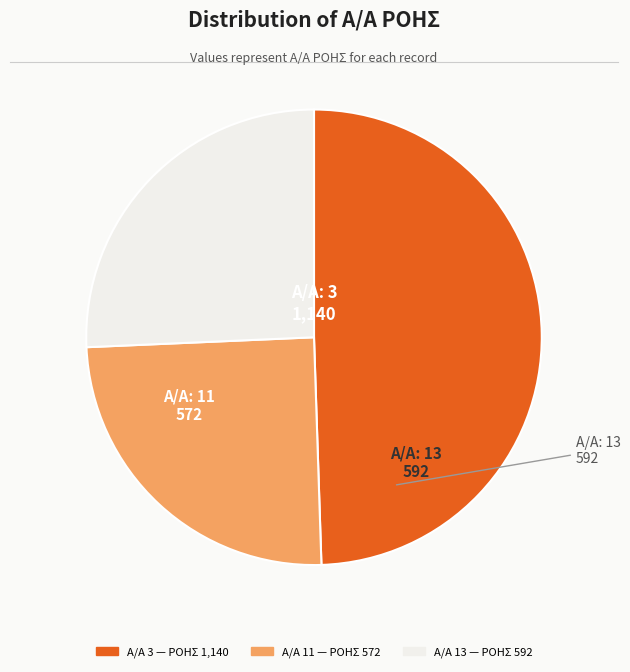

Does any single category account for the majority?

No